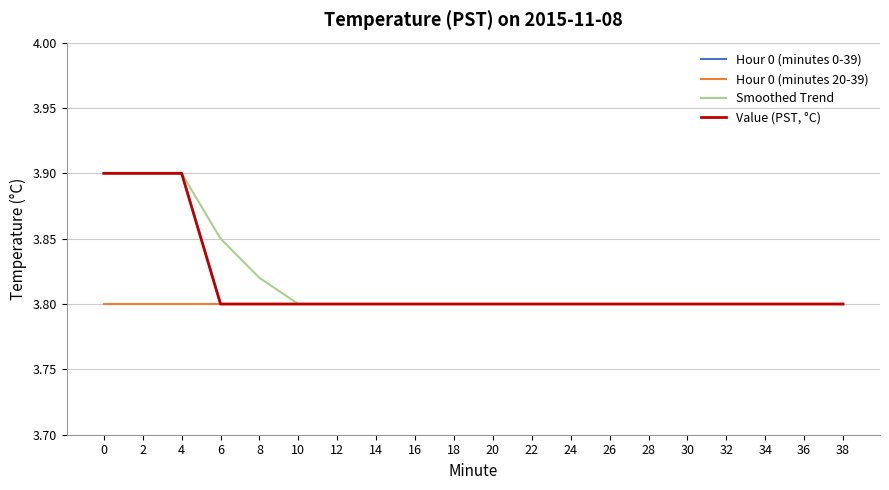

Does the chart have visible grid lines?

Yes